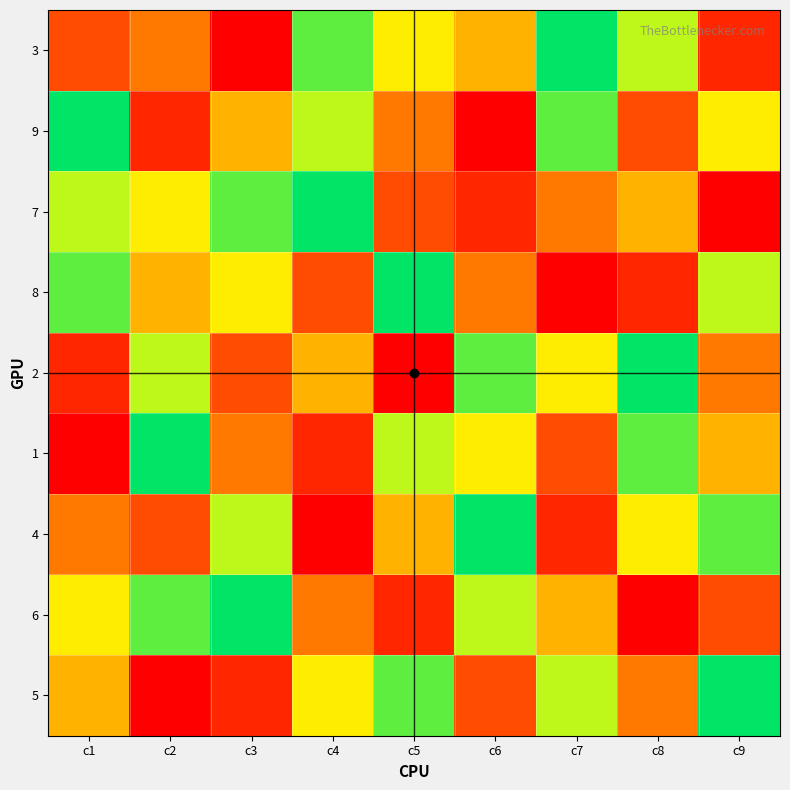

How many categories are shown in the chart?

9